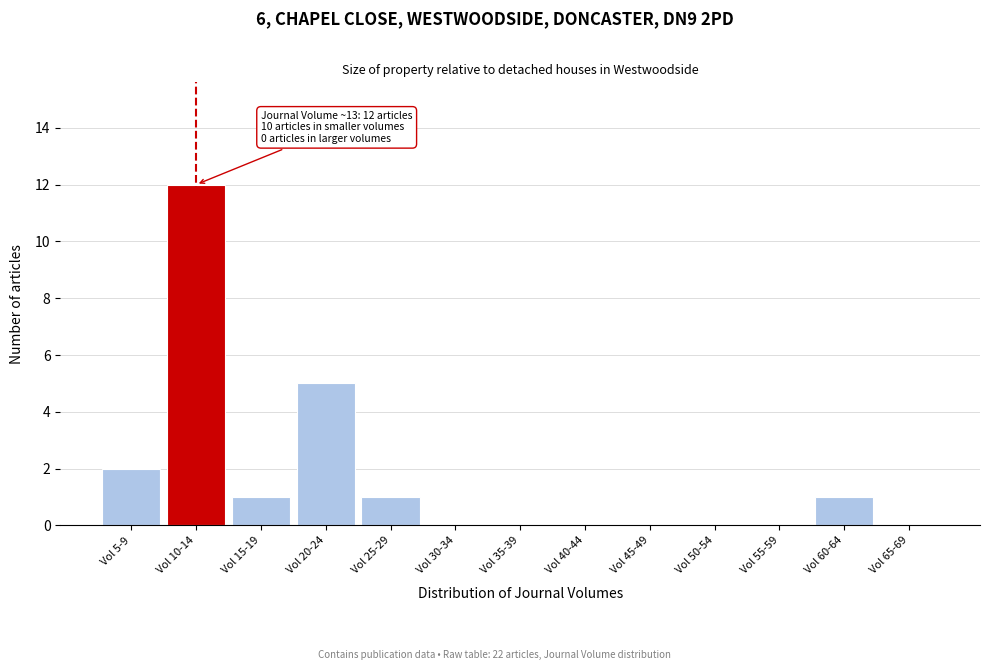

Reading right to left, what are all the values shown in this chart?

Vol 65-69=0	Vol 60-64=1	Vol 55-59=0	Vol 50-54=0	Vol 45-49=0	Vol 40-44=0	Vol 35-39=0	Vol 30-34=0	Vol 25-29=1	Vol 20-24=5	Vol 15-19=1	Vol 10-14=12	Vol 5-9=2